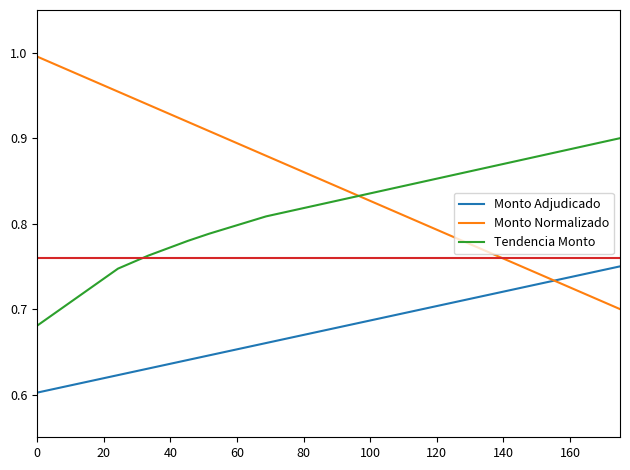

What is the sum of all Monto Normalizado values?

6.3